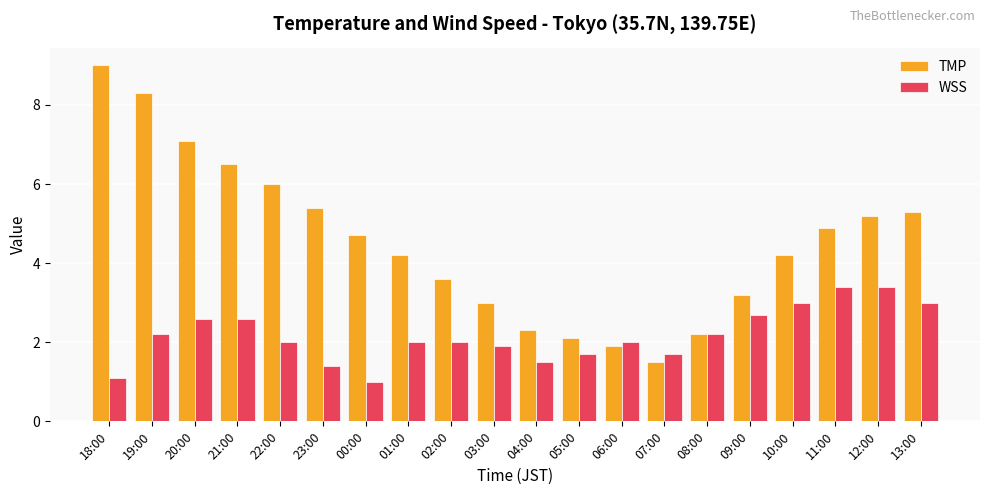

What is the maximum value shown in the chart?

9.0